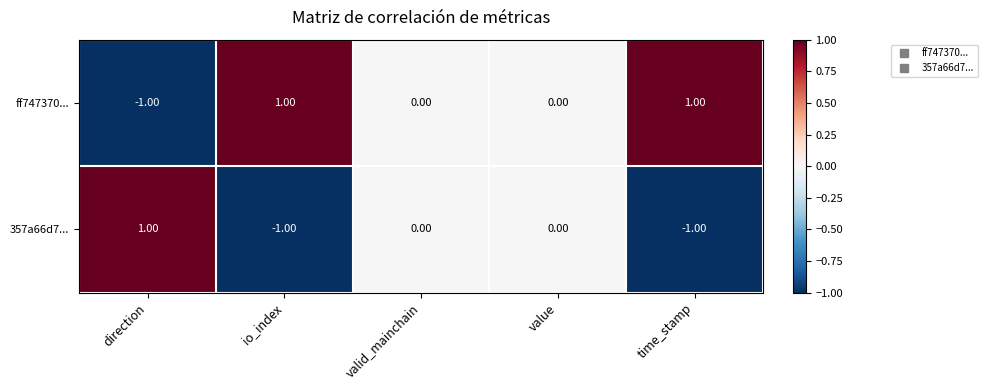

Rank the series at io_index from lowest to highest value.

357a66d7..., ff747370...